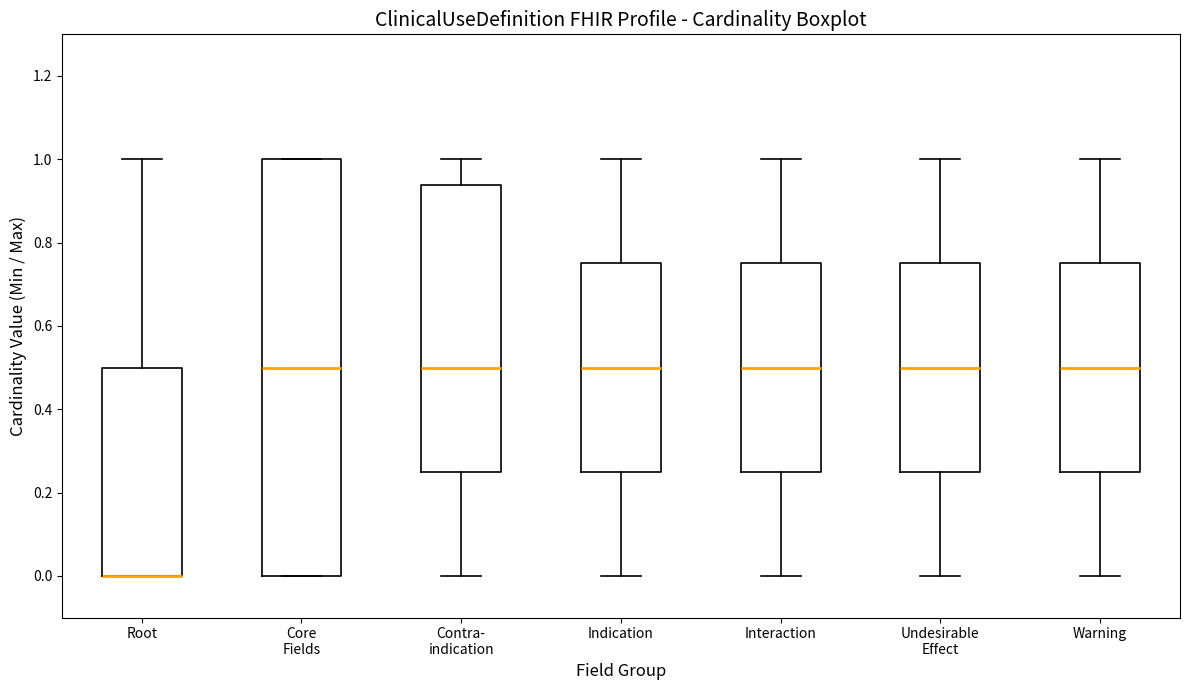

Which box is the tallest, from its lower edge to its upper edge?

Core Fields